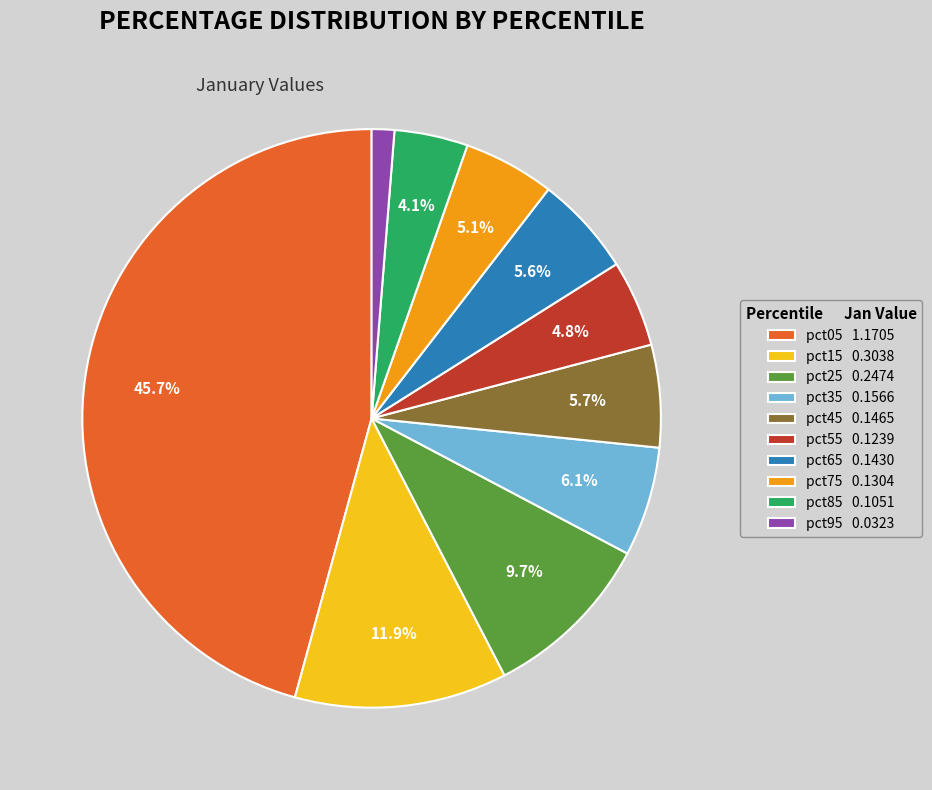

Which has a higher value, pct05 1.1705 or pct55 0.1239?

pct05 1.1705